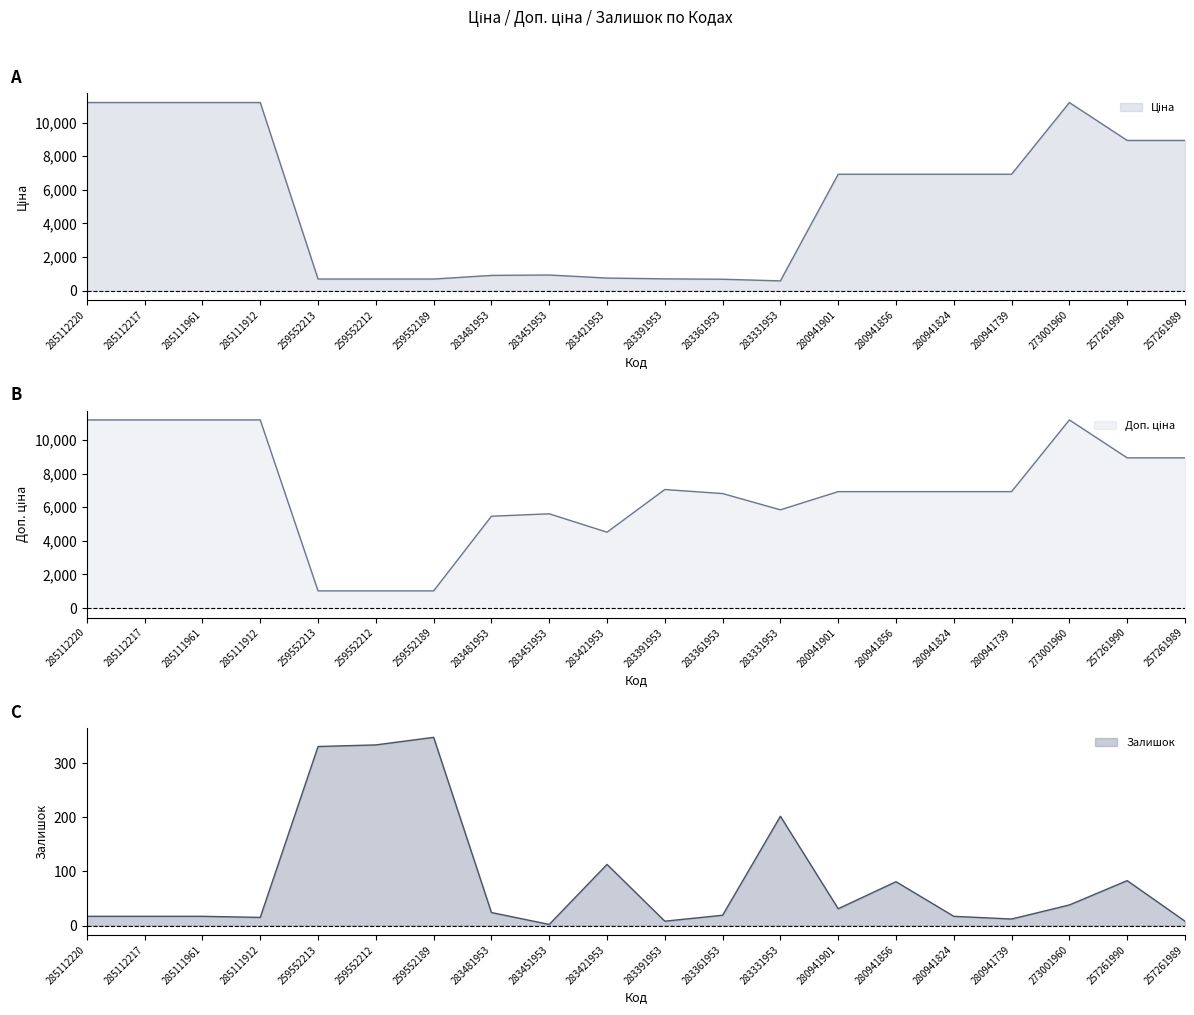

What are all the series names shown in the legend?

Ціна, Доп. ціна, Залишок